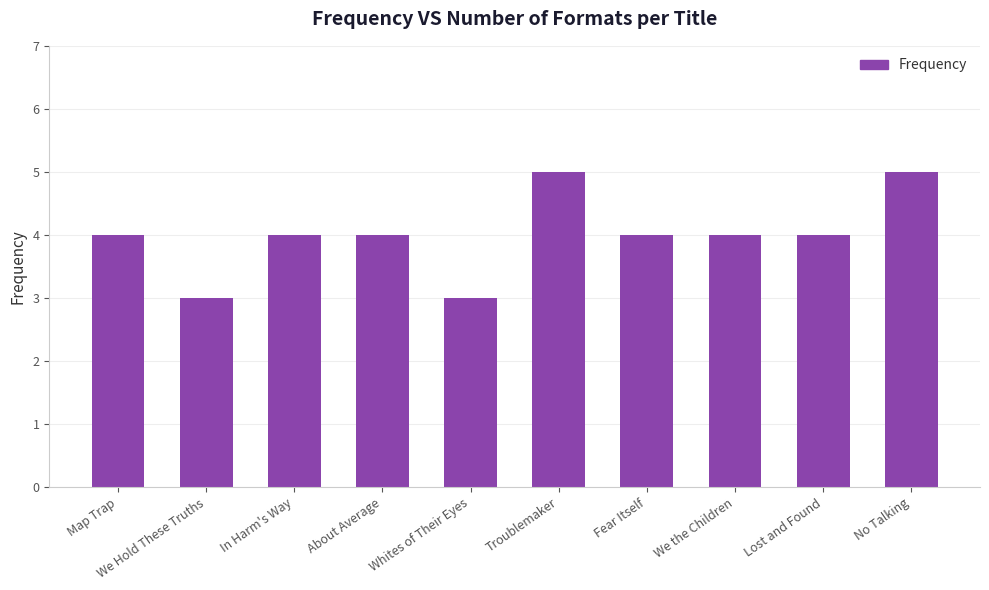

True or false: the data shows 3 at Whites of Their Eyes.

True